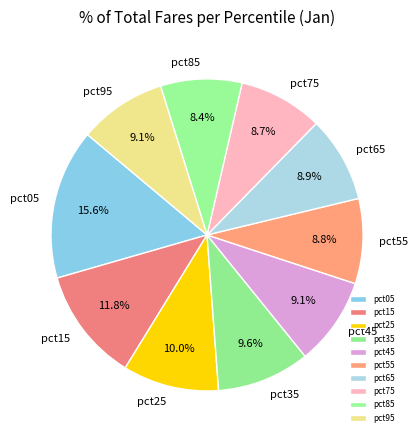

To the nearest percent, what is the difference between the pct35 and pct85 slice percentages?

1%